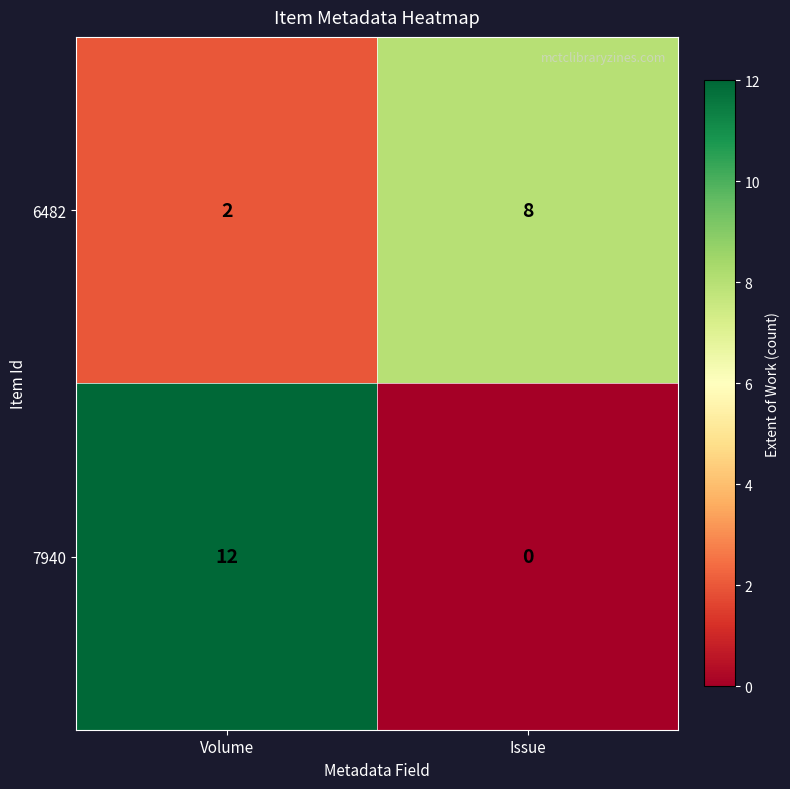

The value of 6482 at Volume is 2. True or false?

True